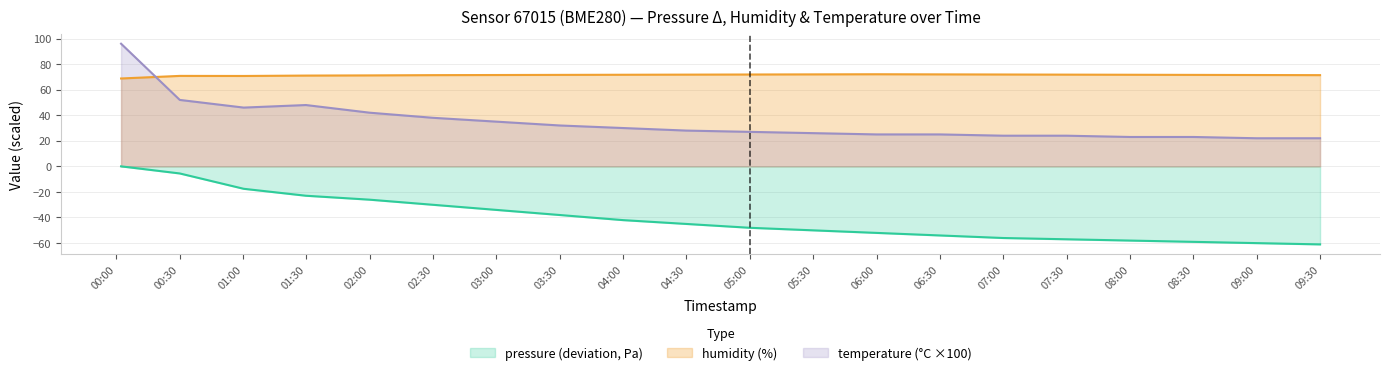

Which series has the widest spread of values?

temperature (°C ×100)